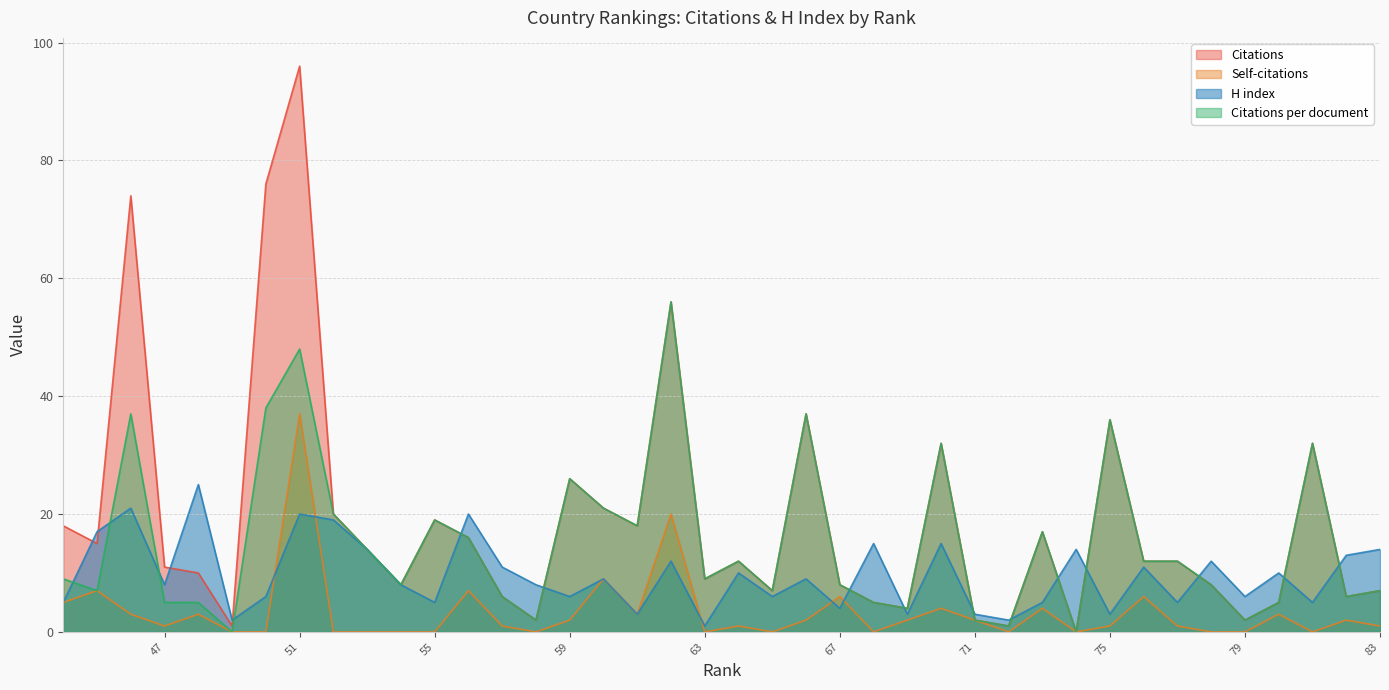

What is the approximate value of Citations at 71?

2